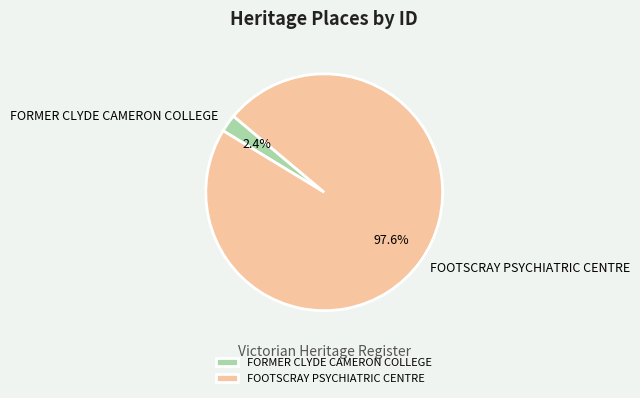

Does any single category account for the majority?

Yes